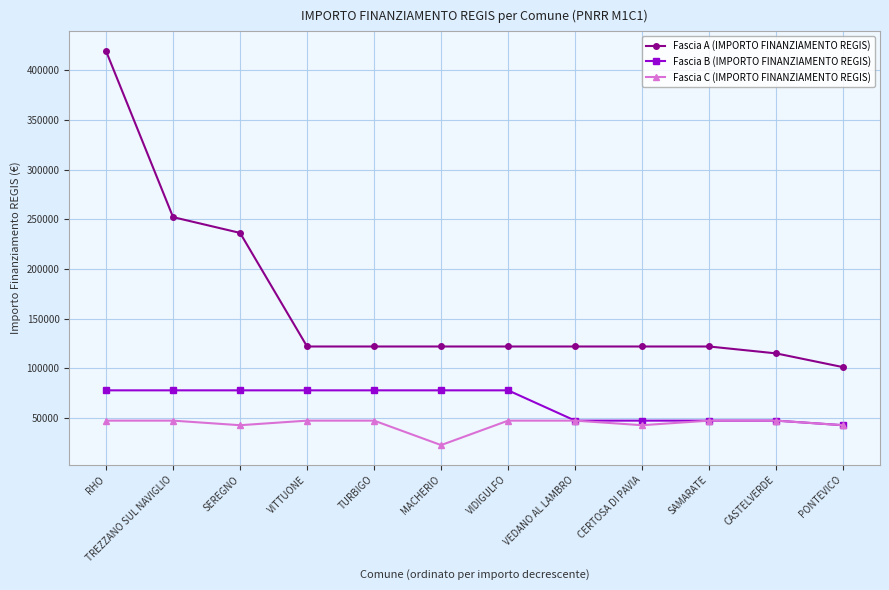

True or false: Fascia A (IMPORTO FINANZIAMENTO REGIS) and Fascia C (IMPORTO FINANZIAMENTO REGIS) intersect in this chart.

False